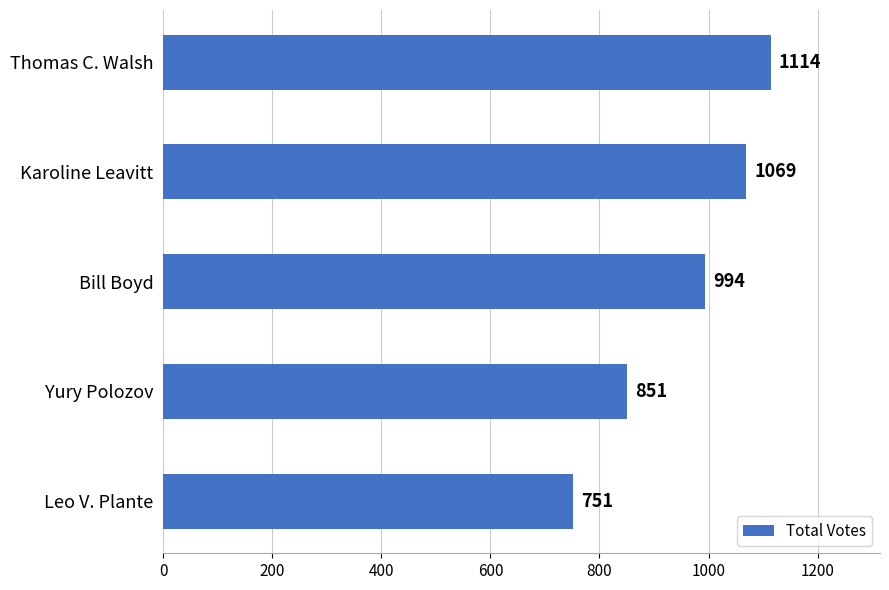

What is the difference between the maximum and minimum values?

363